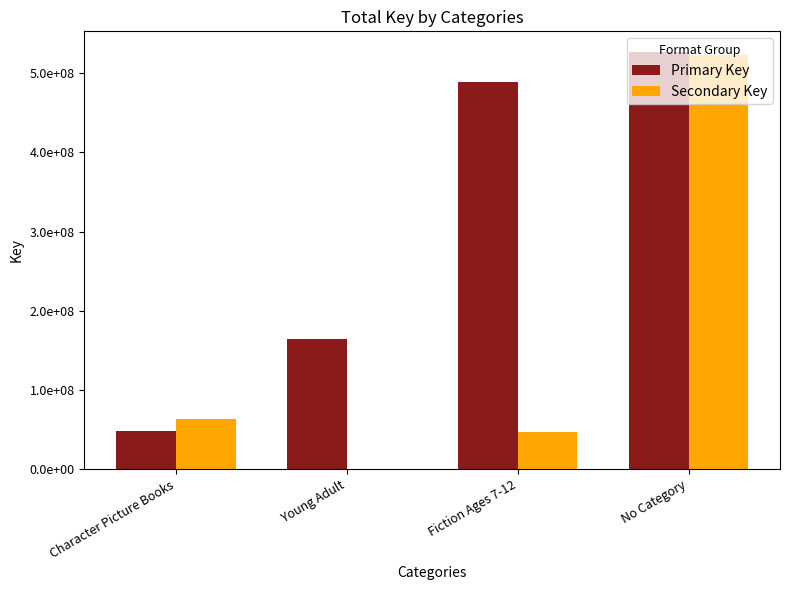

Are the bars horizontal?

No